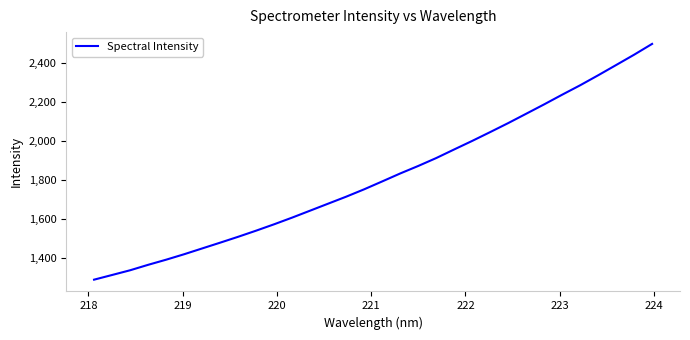

What is the smallest value displayed?

1288.3